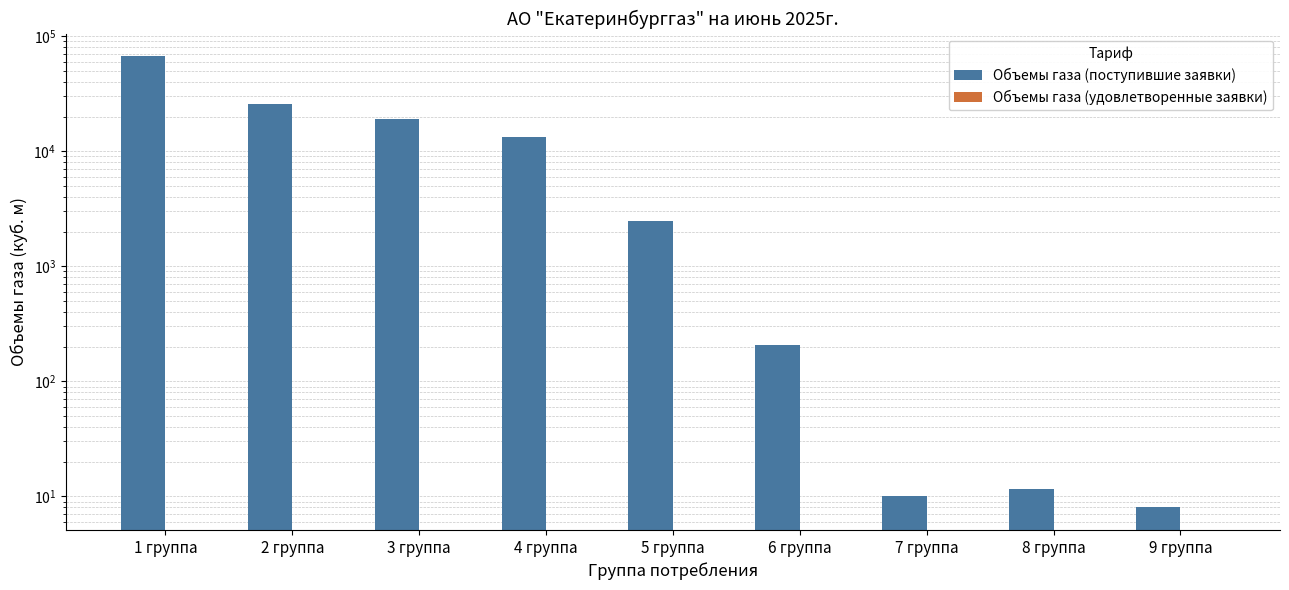

Reading right to left, transcribe all the data shown in this chart.

Объемы газа (поступившие заявки): 9 группа=8.0	8 группа=11.5	7 группа=10.1	6 группа=207.4	5 группа=2457.3	4 группа=13322.2	3 группа=18920.0	2 группа=25500.0	1 группа=67000.0
Объемы газа (удовлетворенные заявки): 9 группа=0.0	8 группа=0.0	7 группа=0.0	6 группа=0.0	5 группа=0.0	4 группа=0.0	3 группа=0.0	2 группа=0.0	1 группа=0.0